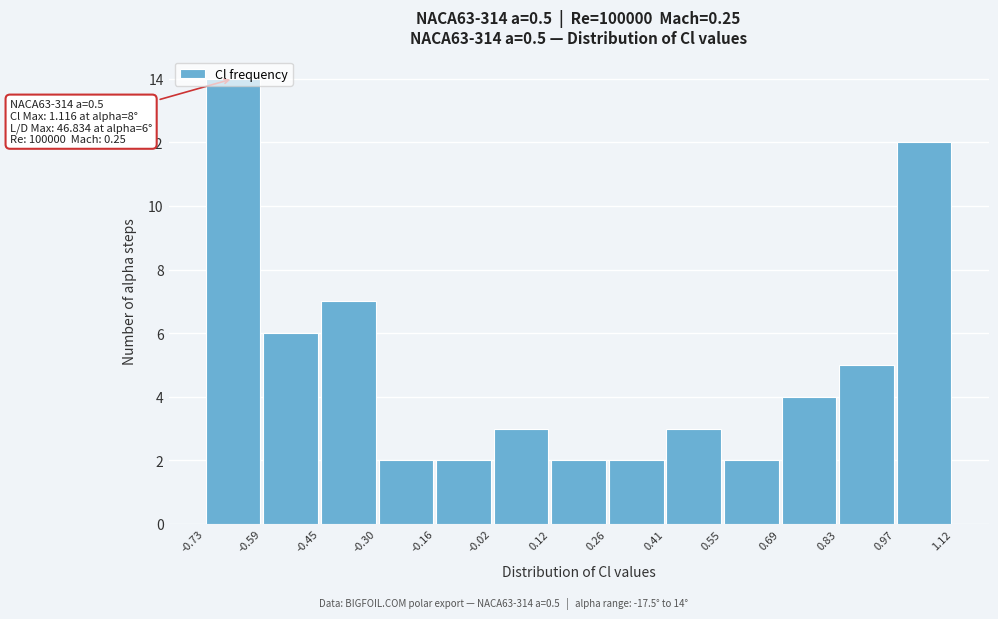

Which range on the x-axis has the tallest bar?

-0.73 to -0.59